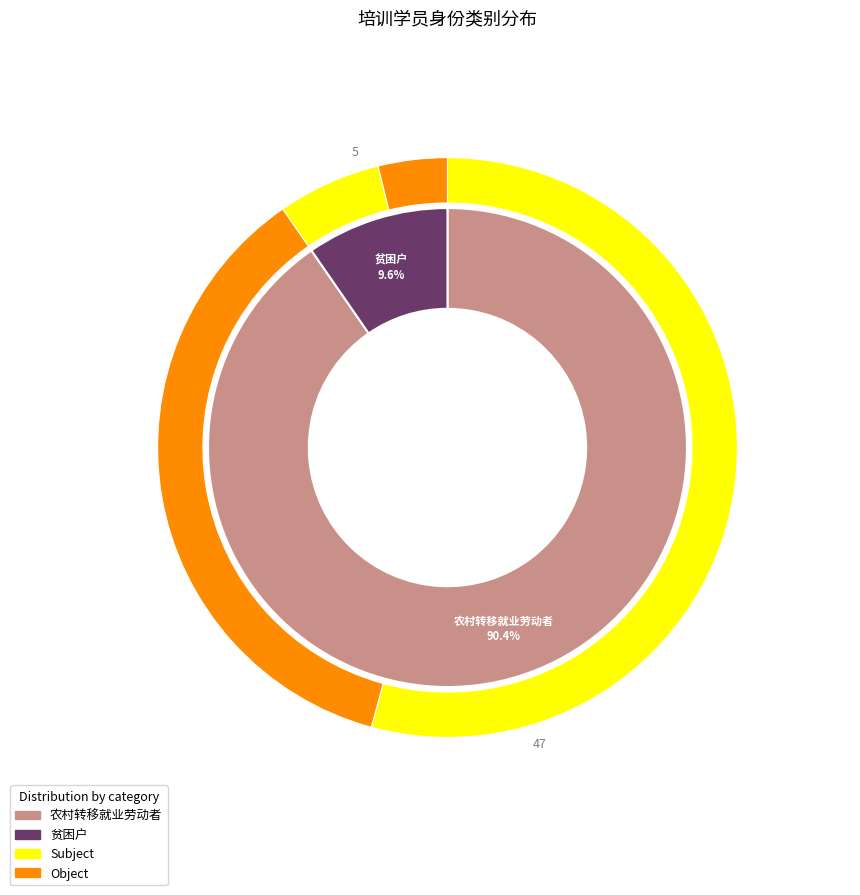

What is the smallest slice in the pie chart?

贫困户